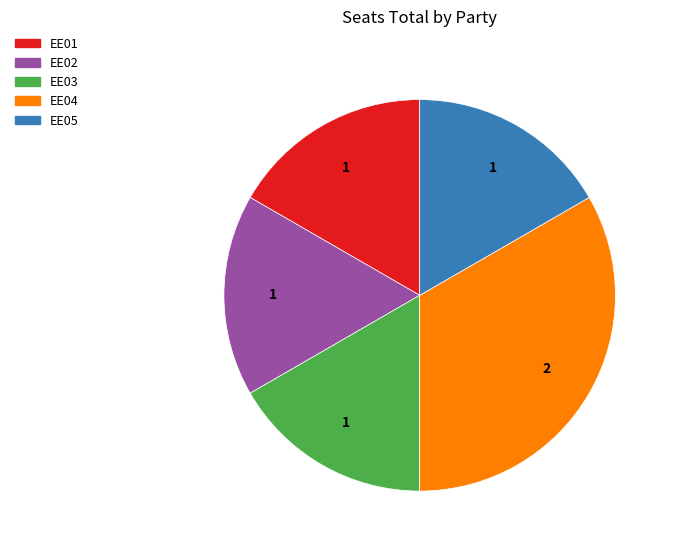

Approximately how many times larger is the value at EE01 compared to EE02?

1.0